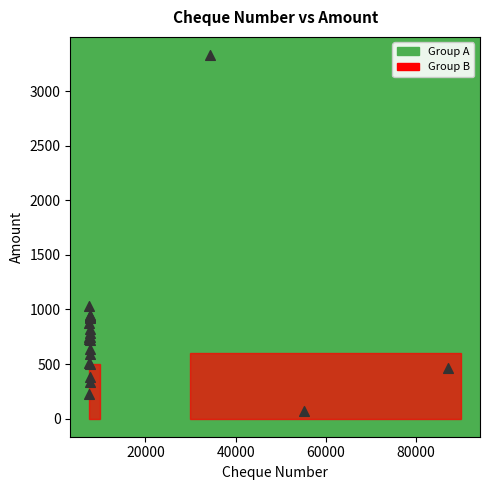

What Y value in the scatter plot is closest to 1700?

1030